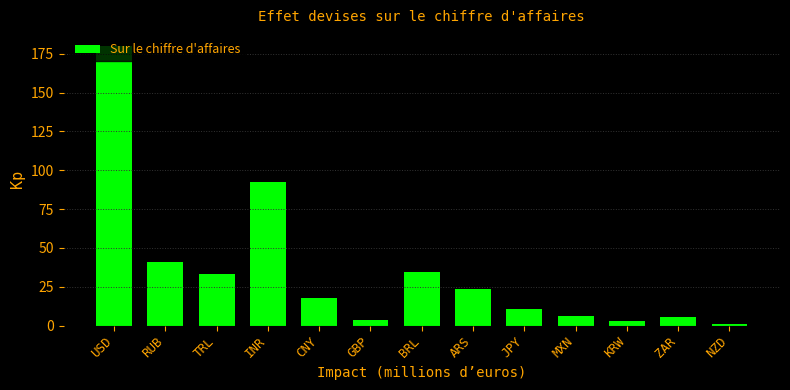

Where is the data nearest to the value 90?

INR